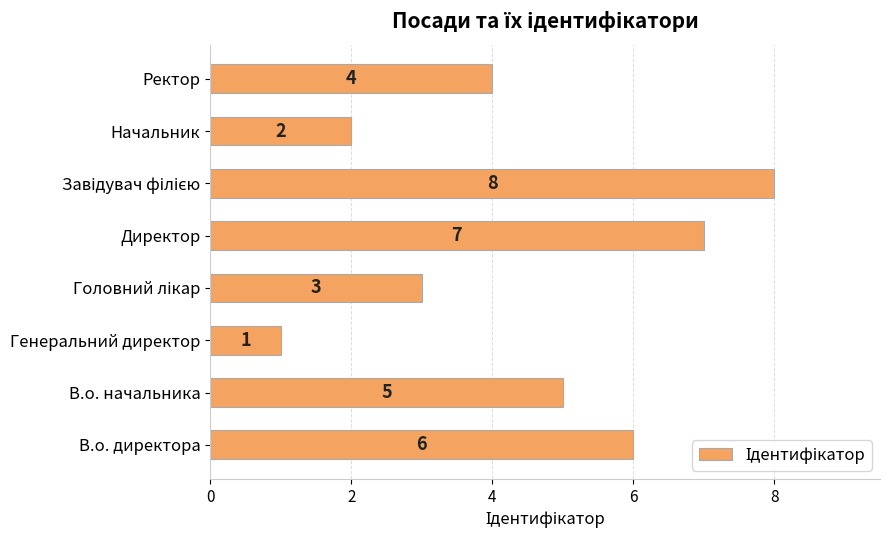

Is it true that the value at В.о. директора is 6?

True